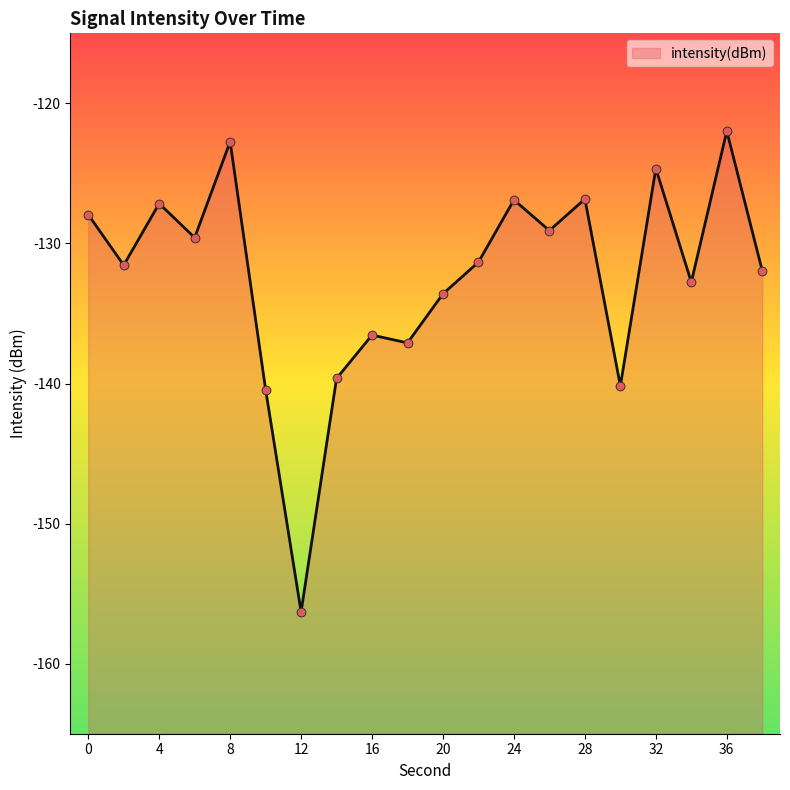

What is the change in value from 2 to 10?

-8.9